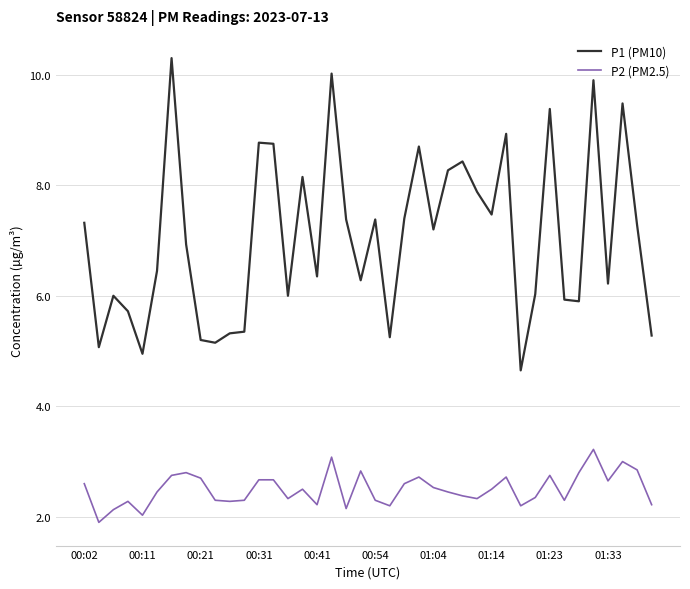

What is the average value of the P2 (PM2.5) series?

2.5